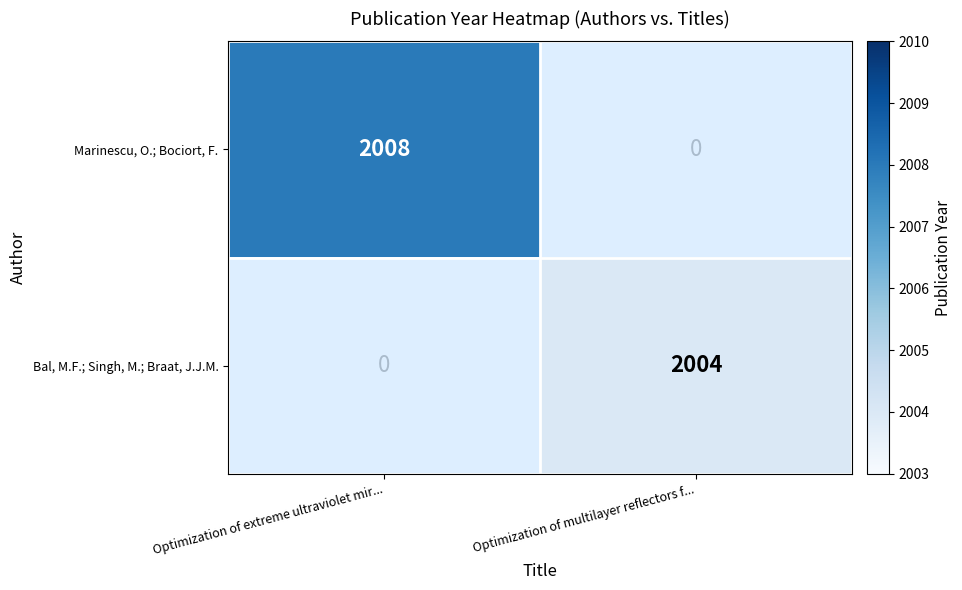

Which label corresponds to the largest value in the chart?

Optimization of extreme ultraviolet mir...